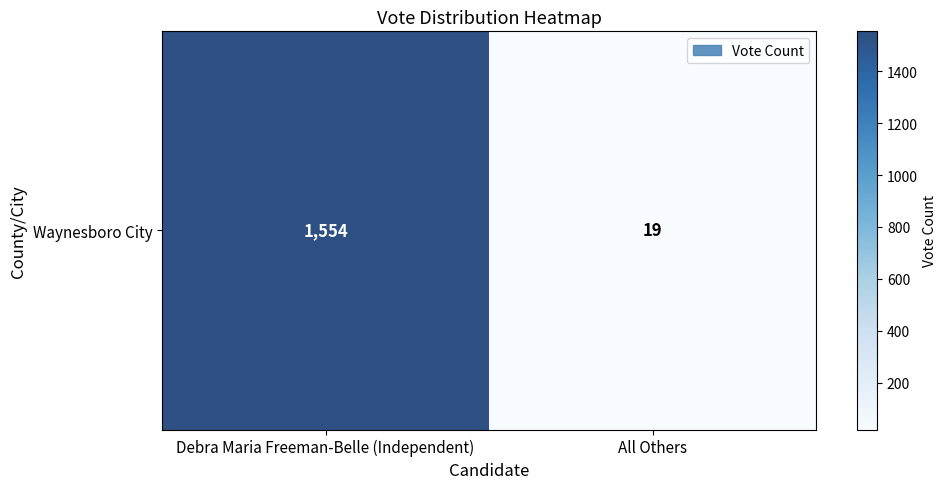

The chart shows a value of 1554 at Debra Maria Freeman-Belle (Independent). True or false?

True